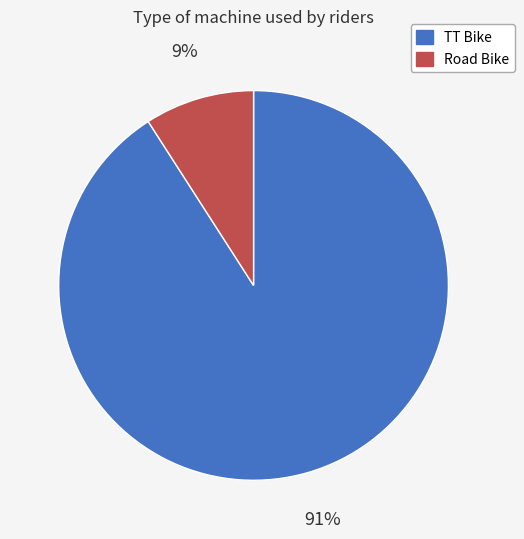

Is there any slice that represents more than half of the pie?

Yes